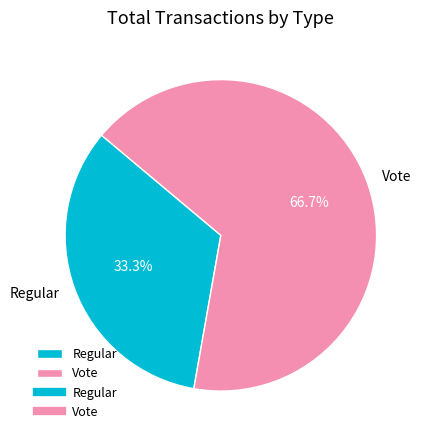

True or false: Vote accounts for 67% of the total.

True